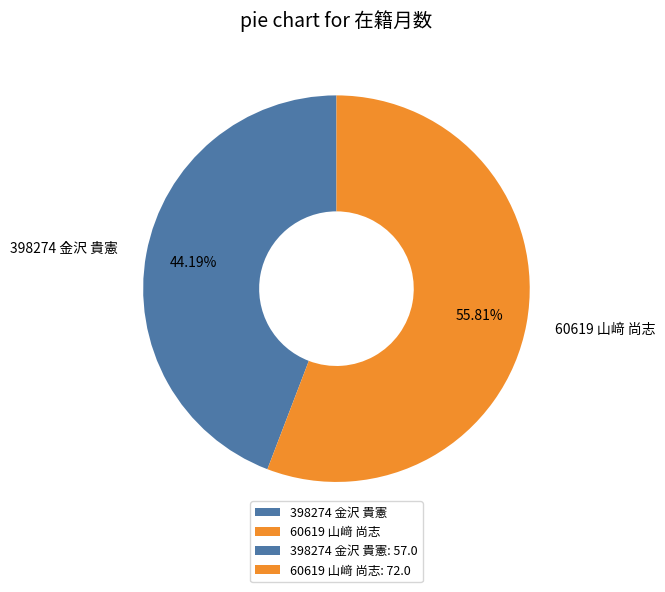

Is 60619 山﨑 尚志 the majority of the pie?

Yes